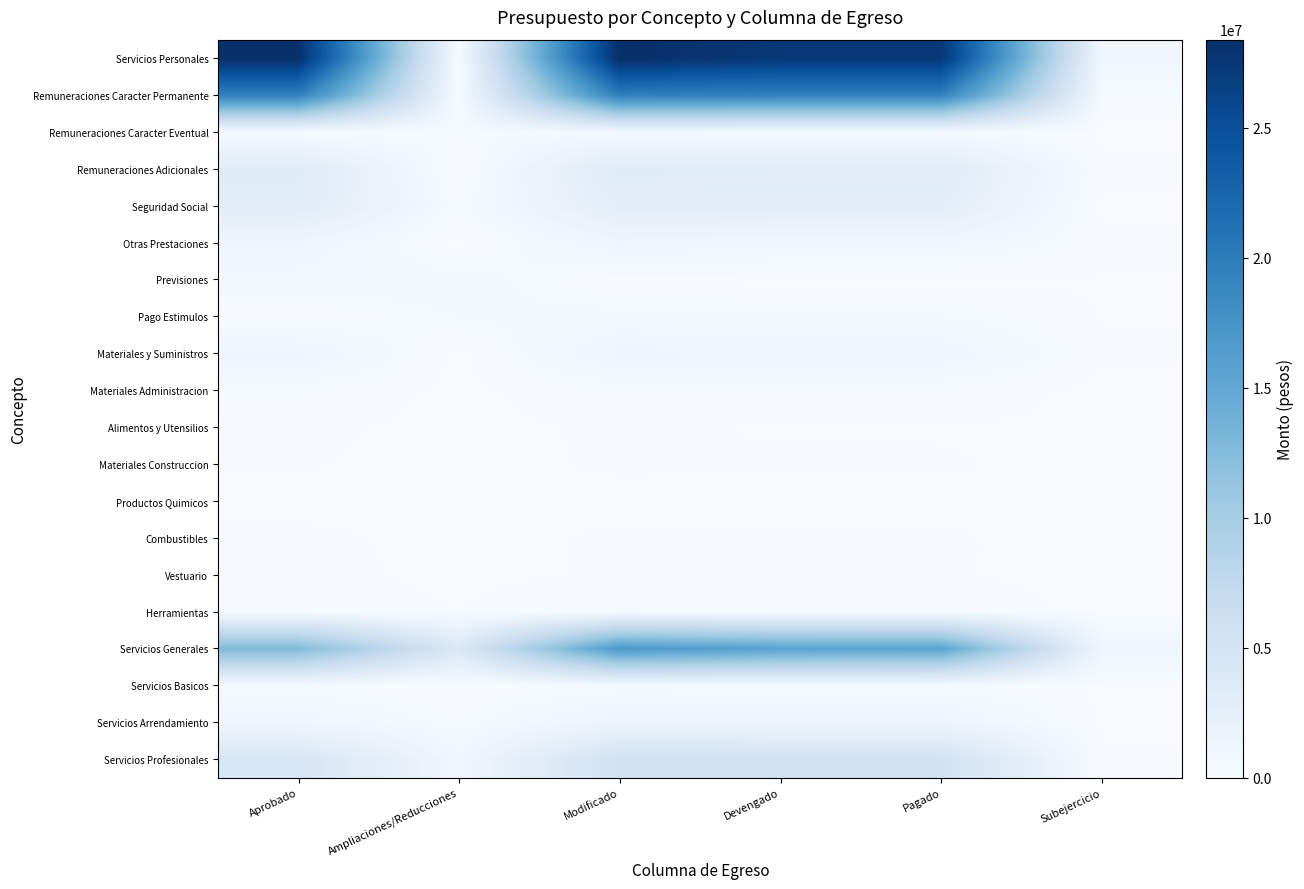

List the labels in order of Materiales y Suministros value, largest first.

Aprobado, Ampliaciones/Reducciones, Modificado, Devengado, Pagado, Subejercicio